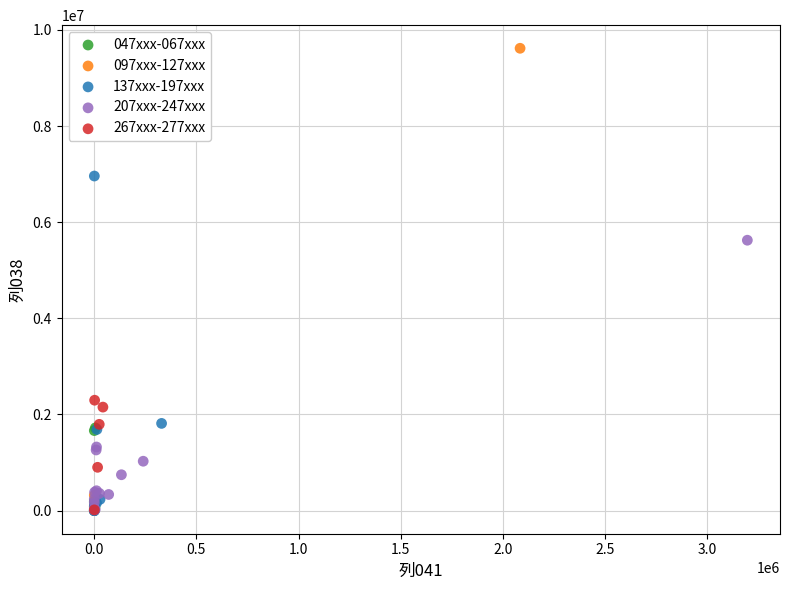

Which series has the largest Y range (max minus min)?

097xxx-127xxx